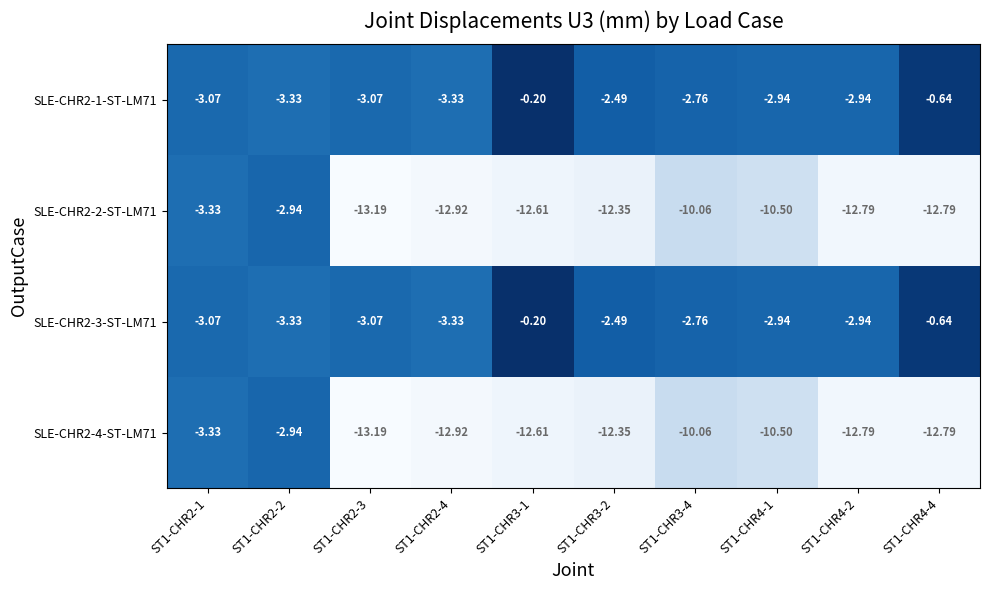

Is the value of SLE-CHR2-2-ST-LM71 at ST1-CHR4-2 greater than the value of SLE-CHR2-3-ST-LM71 at ST1-CHR4-1?

No